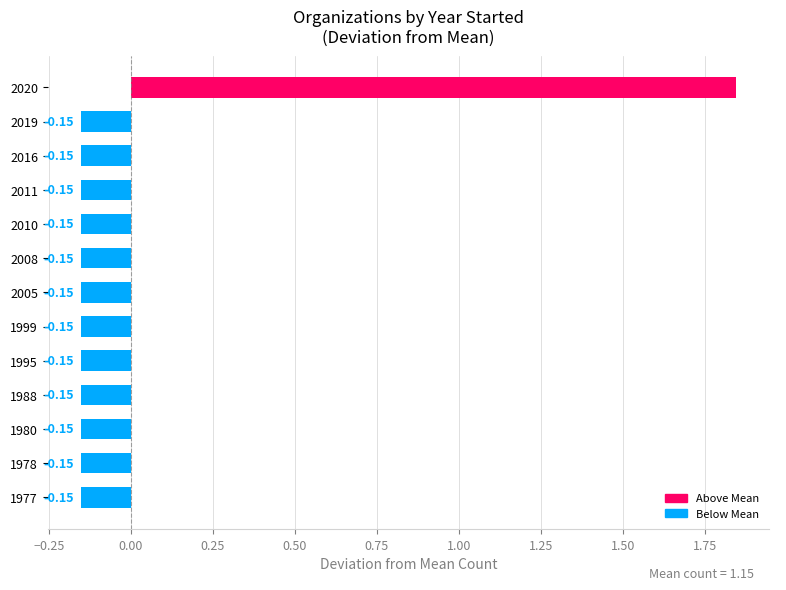

What is the difference between the maximum and second lowest values?

2.0